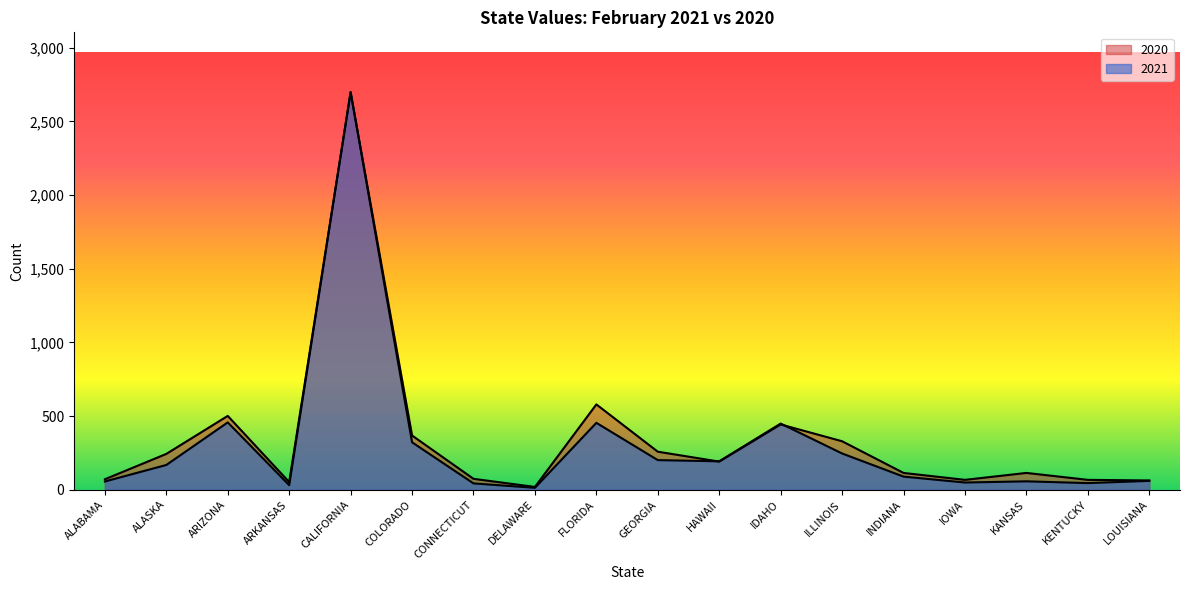

How many times do 2020 and 2021 cross each other?

4